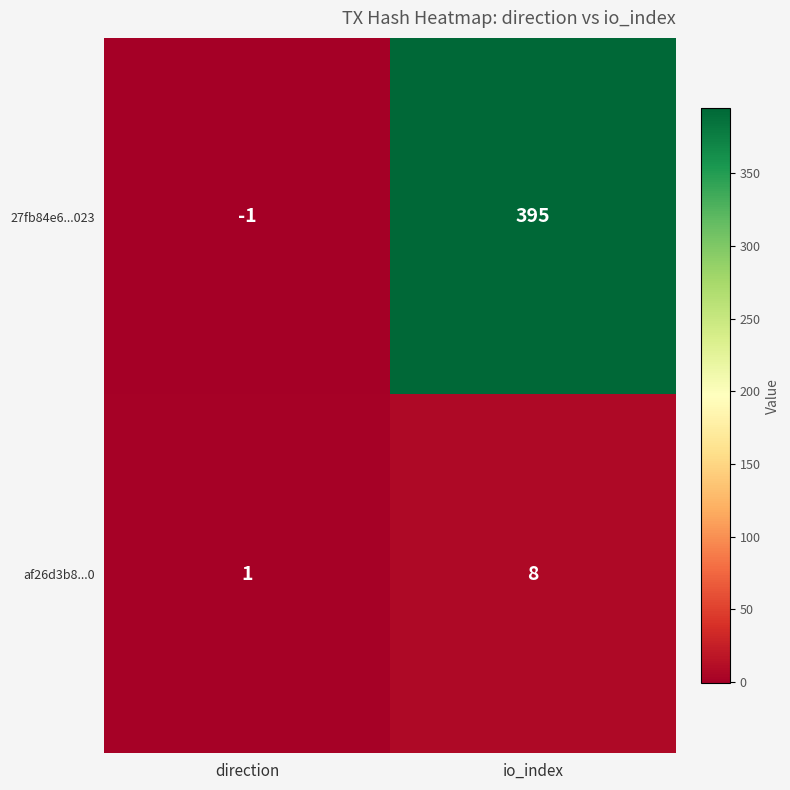

At which label is af26d3b8...0 closest to 4?

direction